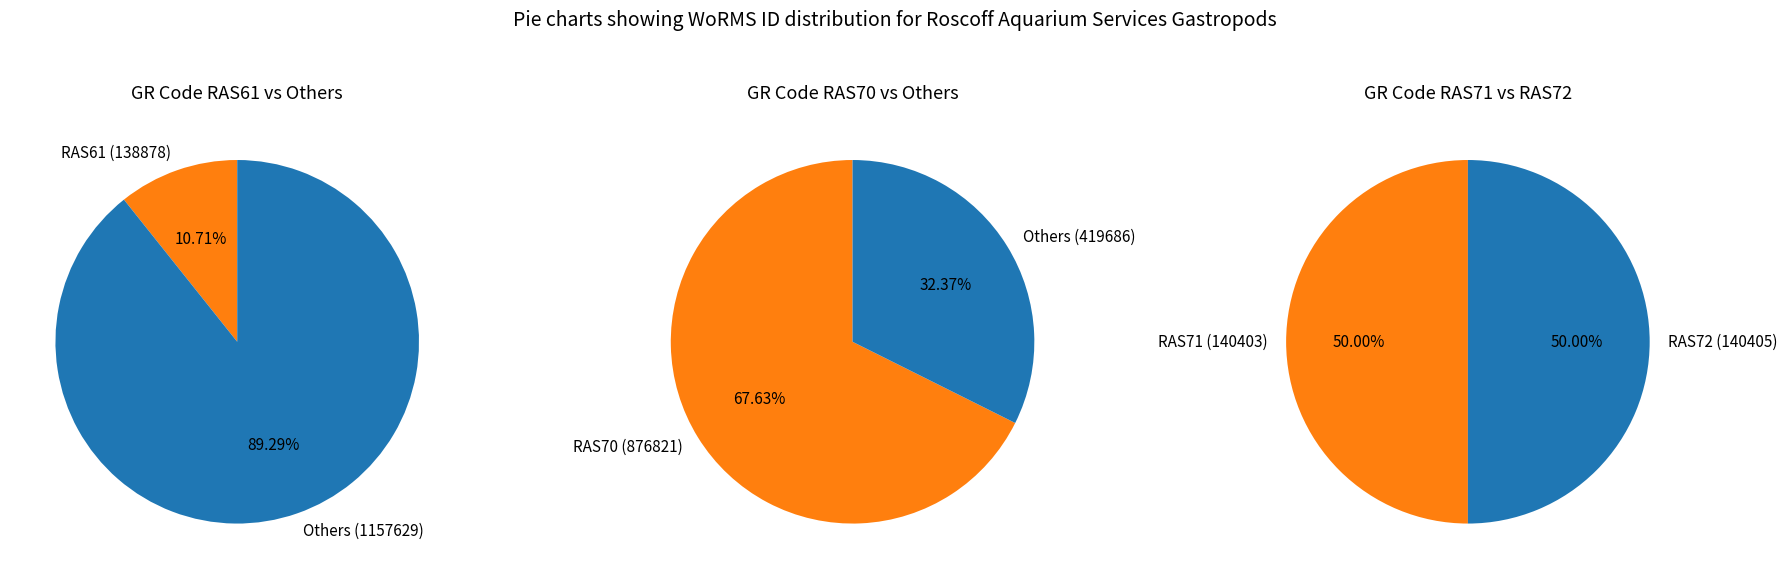

Combined, do RAS61 and RAS72 account for over 50%?

No